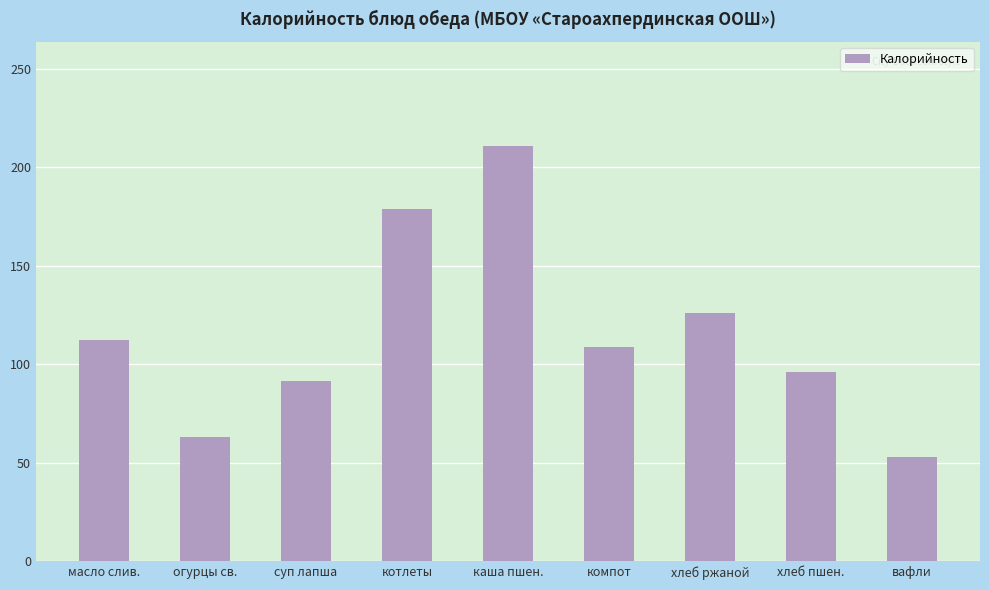

What is the sum of the values at каша пшен. and суп лапша?

302.8